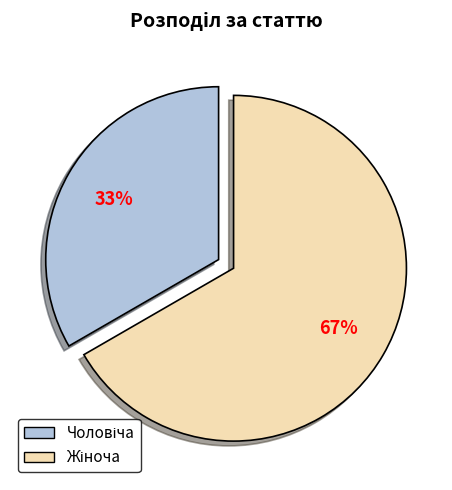

To the nearest percent, what is the average slice percentage?

50%